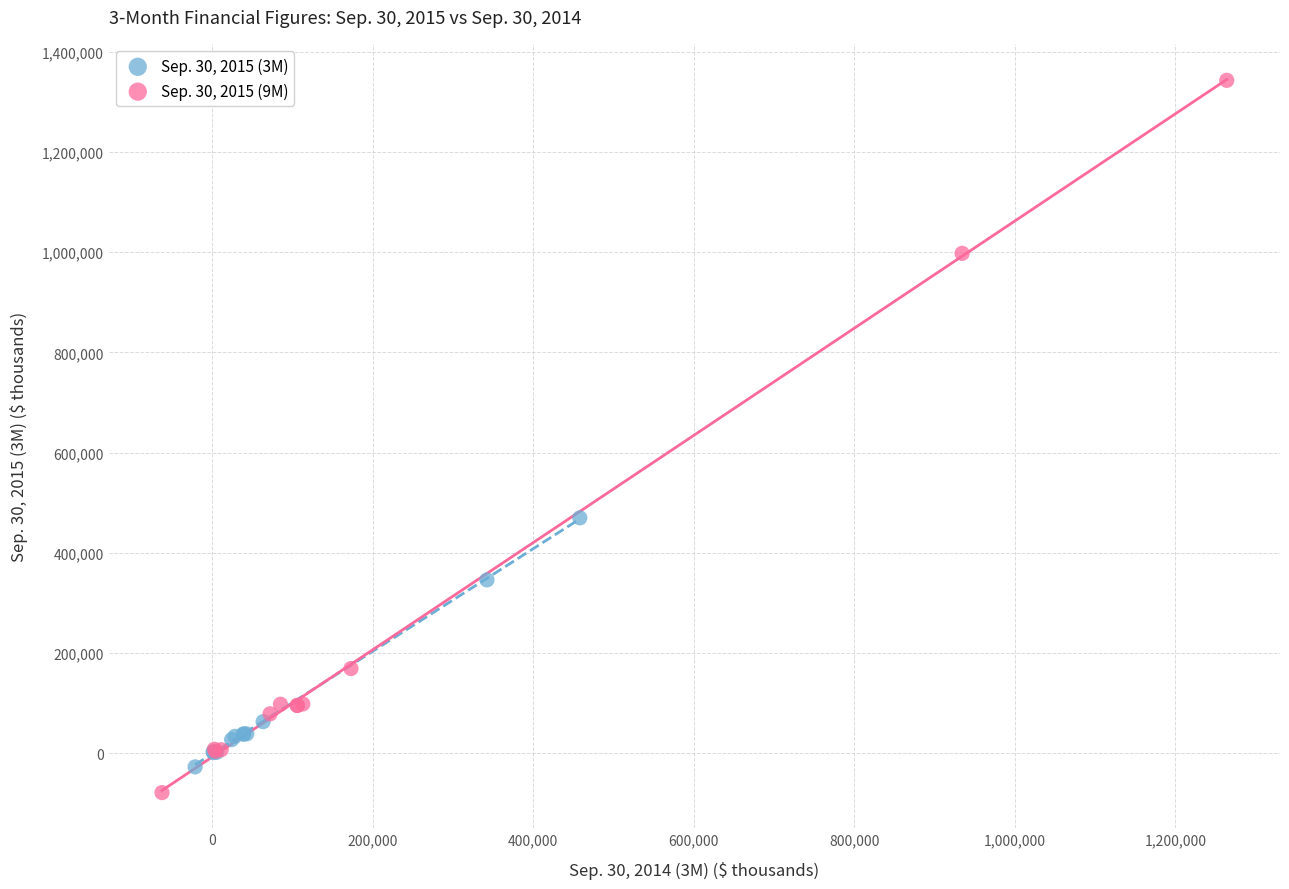

Which series reaches the maximum Y coordinate?

Sep. 30, 2015 (9M)